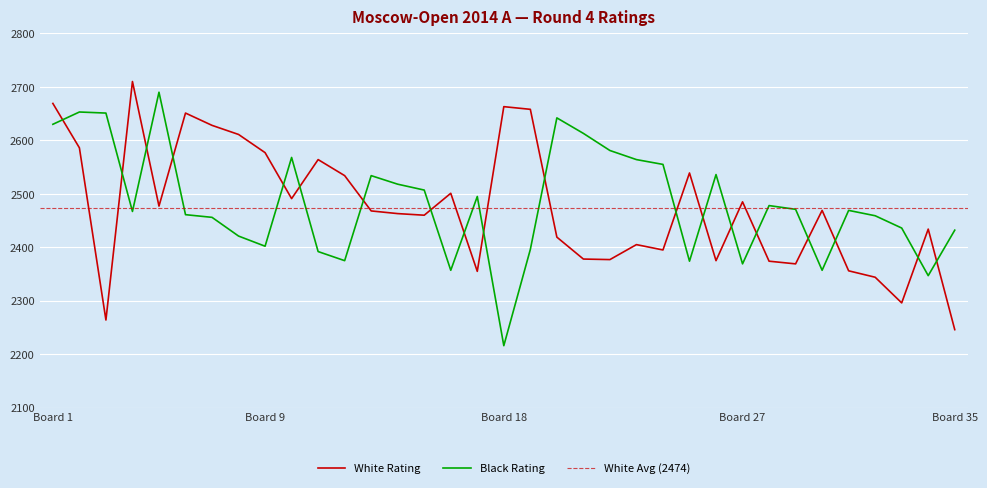

Rank the series by their average value, from lowest to highest.

White Rating, Black Rating